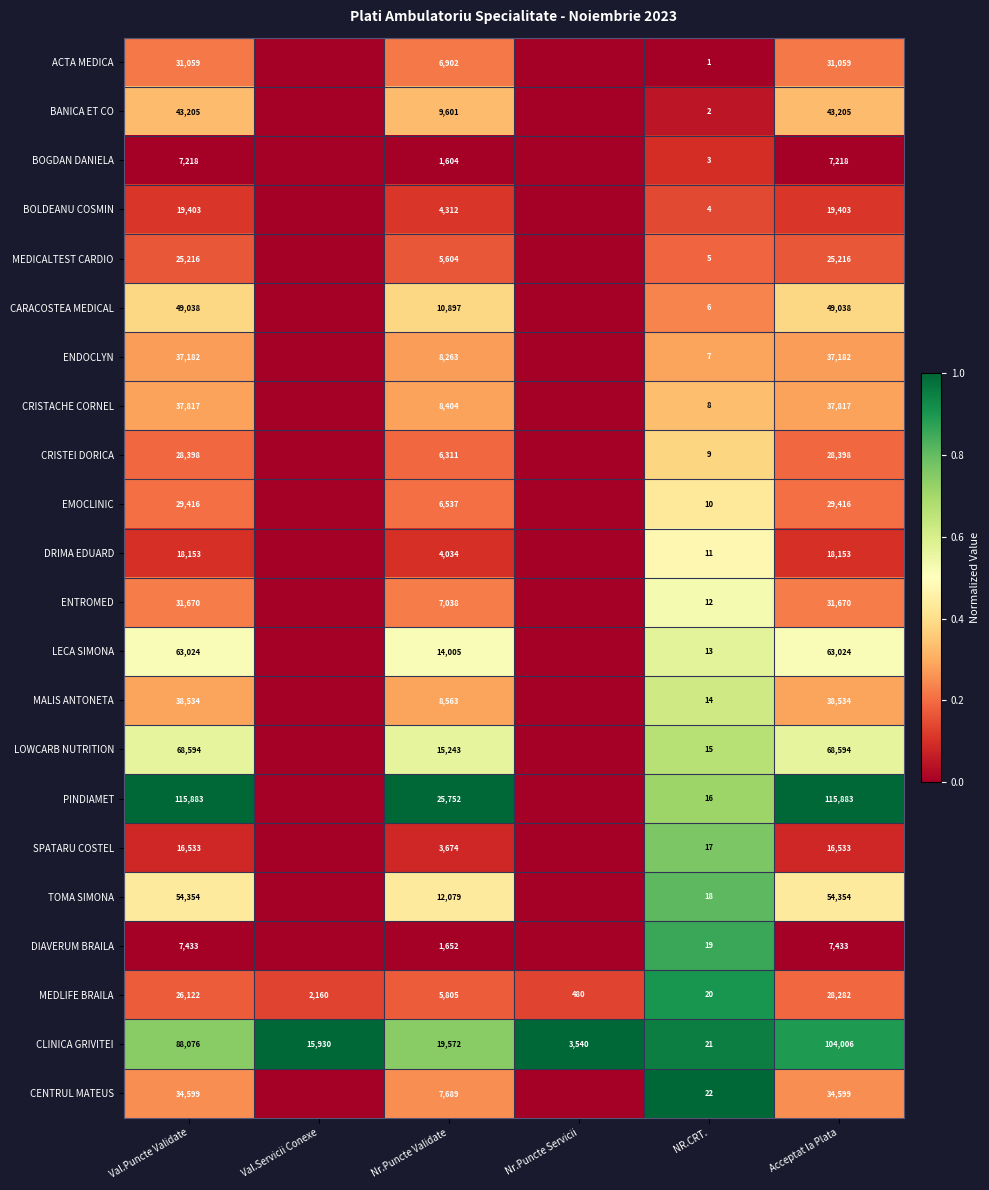

What is the highest value of the MEDLIFE BRAILA series?

28282